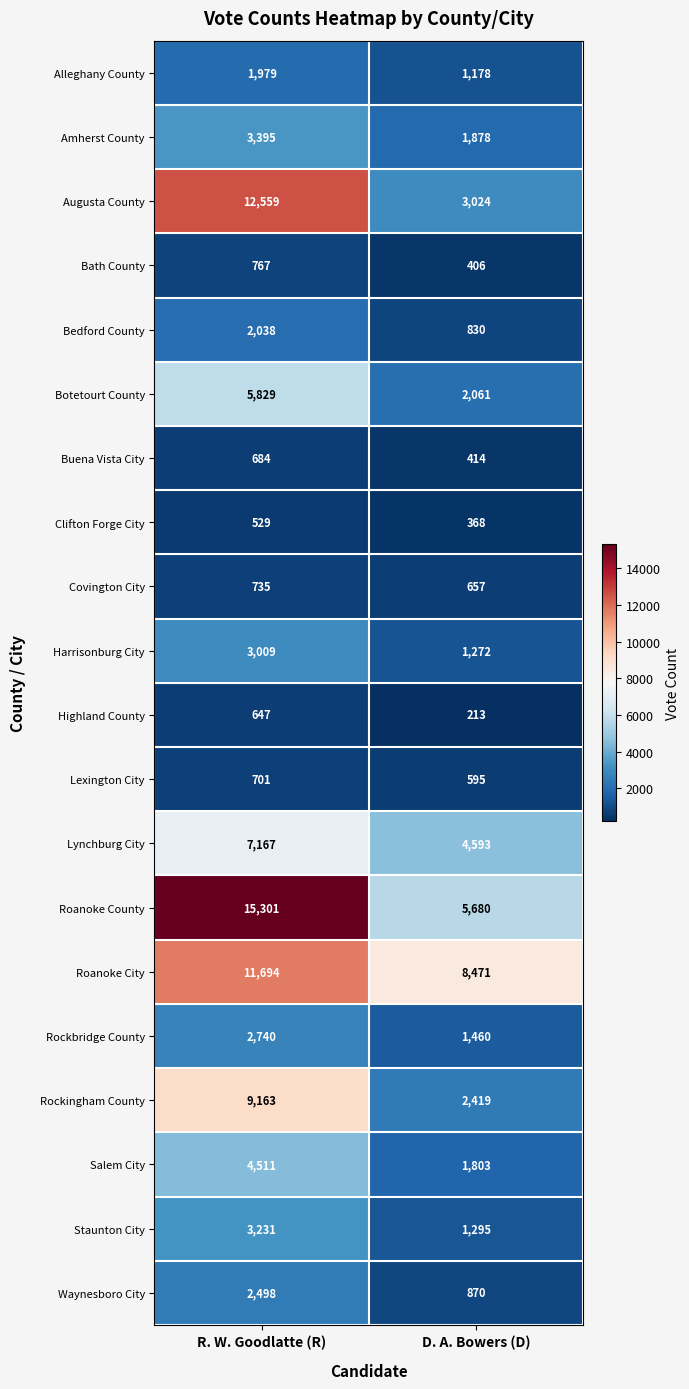

What is the approximate value of Staunton City at D. A. Bowers (D), to the nearest 10?

1300